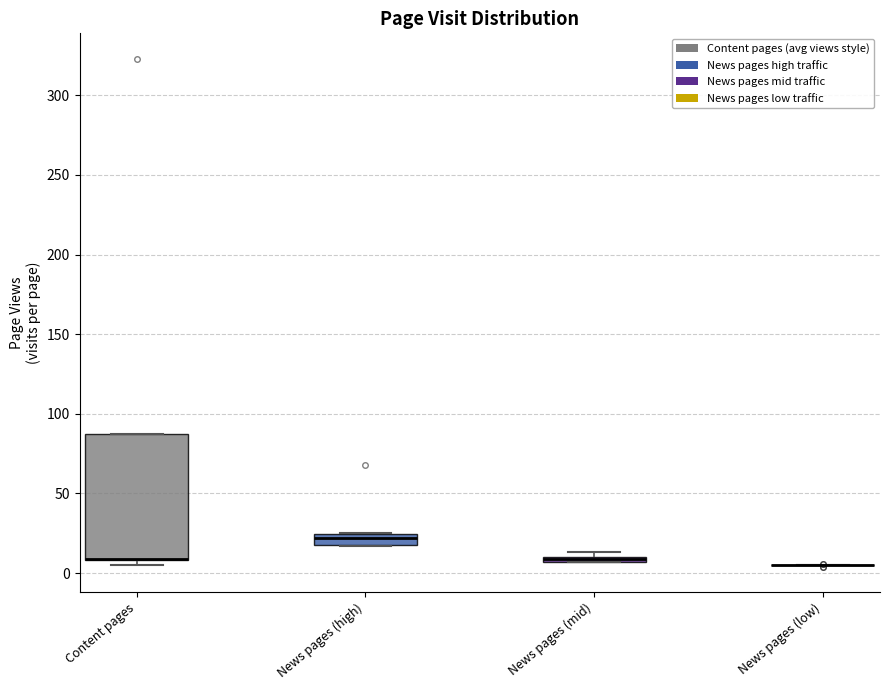

Which box is the tallest, from its lower edge to its upper edge?

Content pages